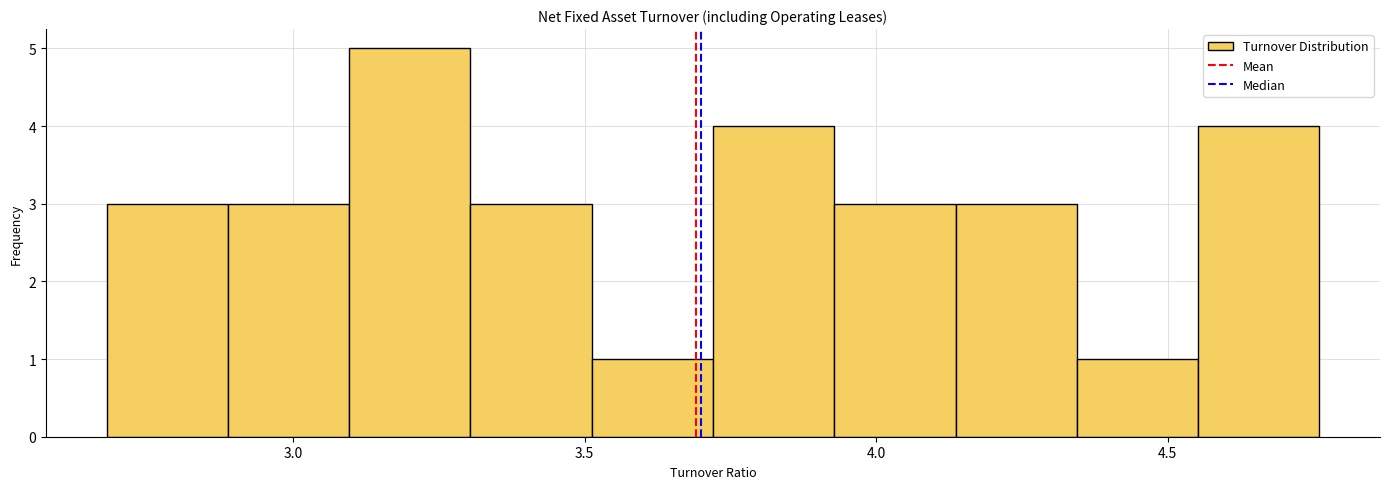

Reading left to right, list every bar in this chart as the range it spans on the x-axis followed by its height. Neither the bar edges nor the heights are printed on the chart, so give them approximately, as read against the axes.

2.70 to 2.90: 3
2.90 to 3.10: 3
3.10 to 3.30: 5
3.30 to 3.50: 3
3.50 to 3.70: 1
3.70 to 3.95: 4
3.95 to 4.15: 3
4.15 to 4.35: 3
4.35 to 4.55: 1
4.55 to 4.75: 4